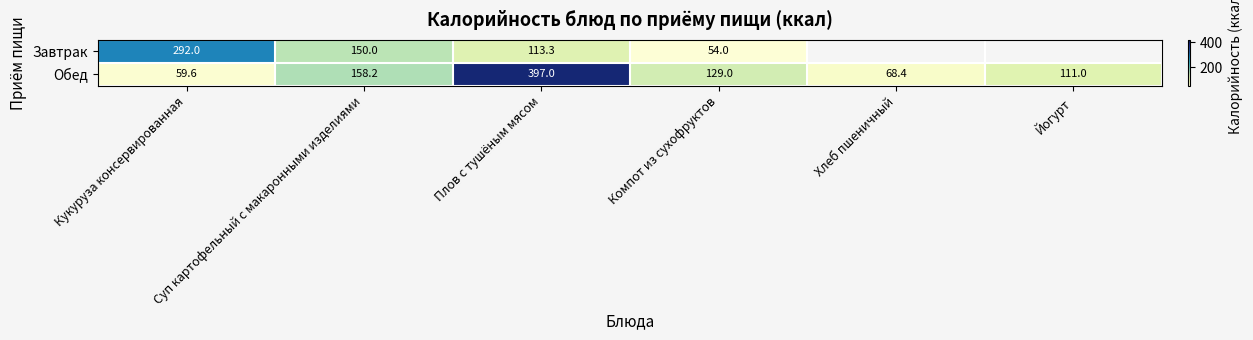

What is the maximum value shown in the chart?

397.0